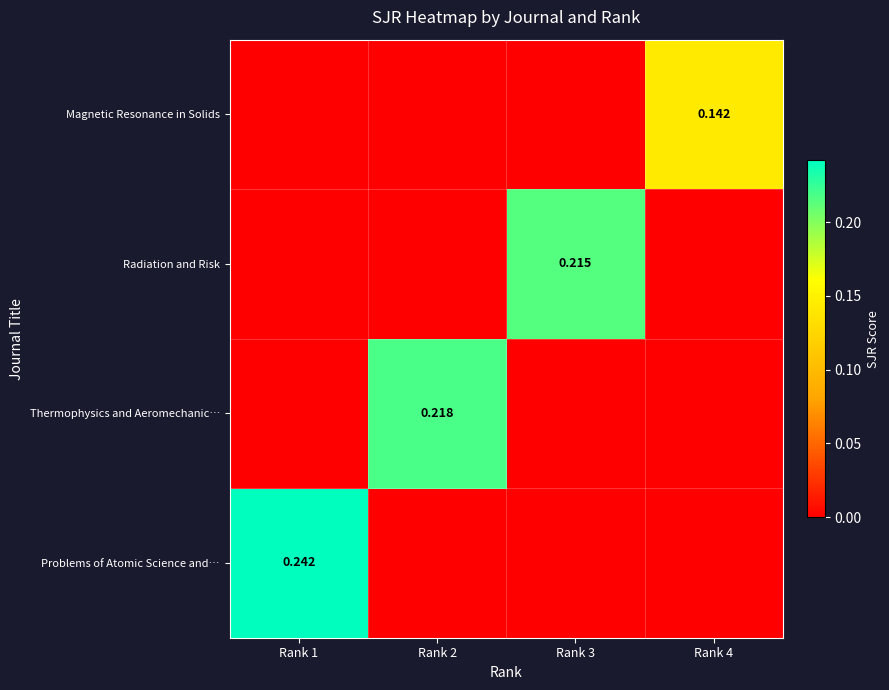

Is the value of Radiation and Risk at Rank 3 greater than the value of Magnetic Resonance in Solids at Rank 4?

Yes